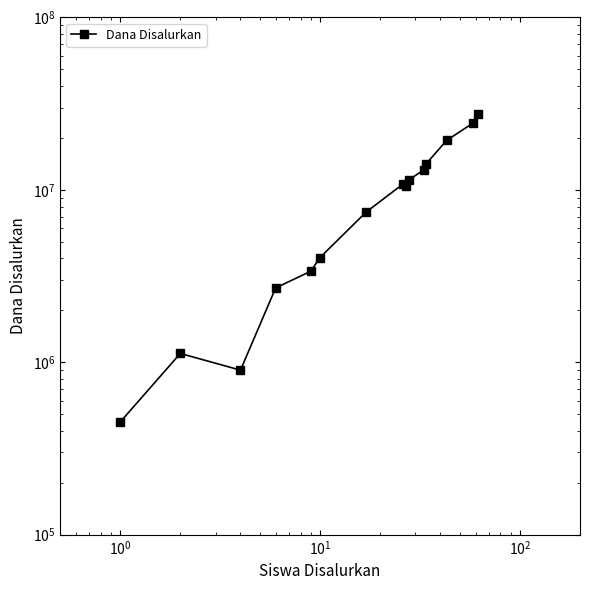

Is it true that the value at $\mathdefault{10^{1}}$ is 4062789?

False